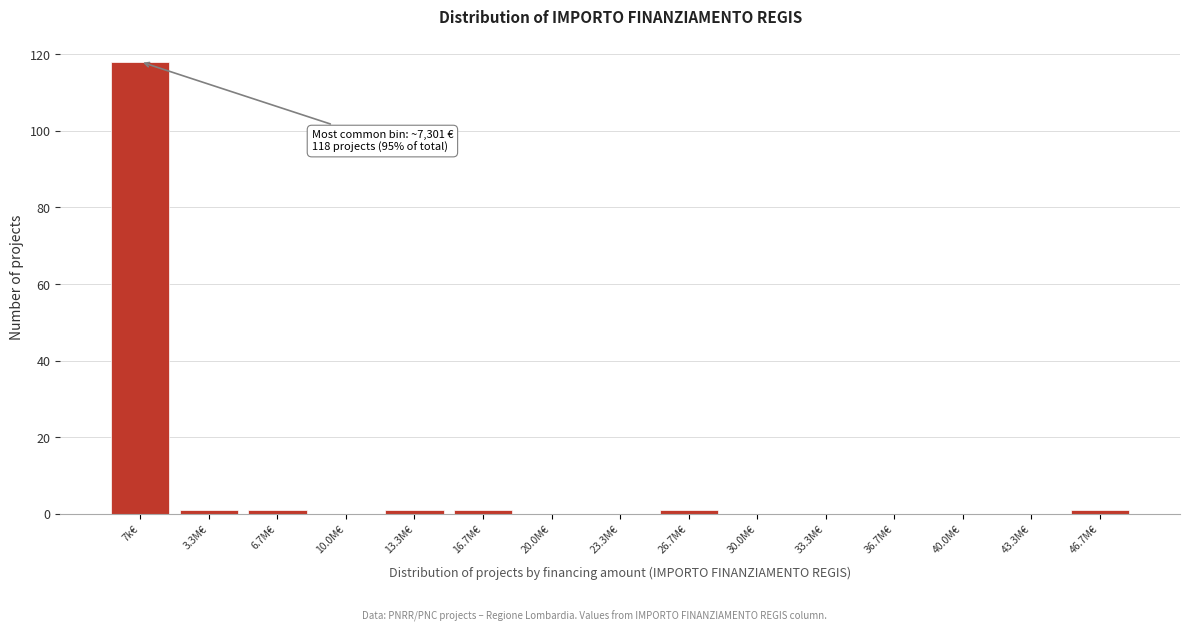

Reading left to right, extract all data points from this chart.

7k€=118	3.3M€=1	6.7M€=1	10.0M€=0	13.3M€=1	16.7M€=1	20.0M€=0	23.3M€=0	26.7M€=1	30.0M€=0	33.3M€=0	36.7M€=0	40.0M€=0	43.3M€=0	46.7M€=1